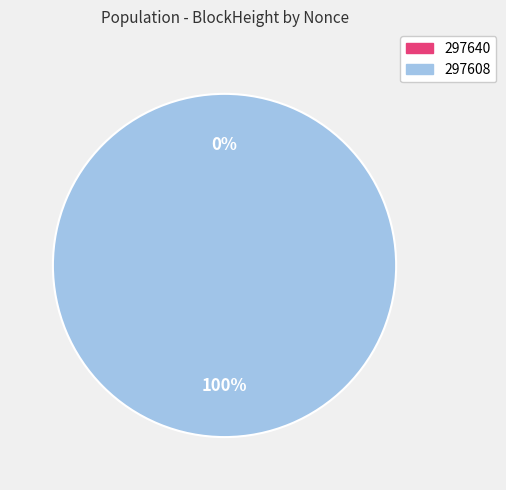

Which slice is the smallest?

297640